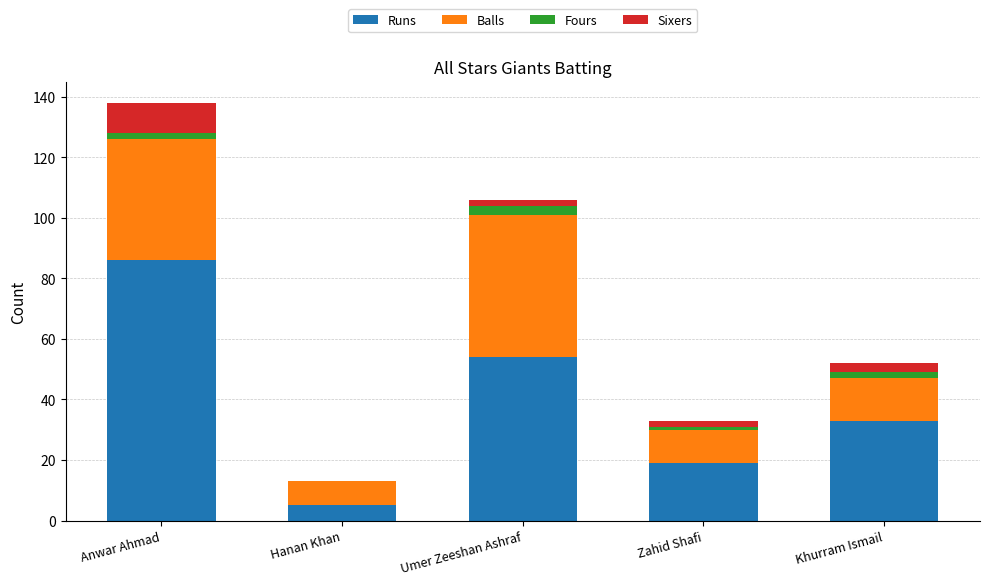

Count the number of categories in the chart.

5